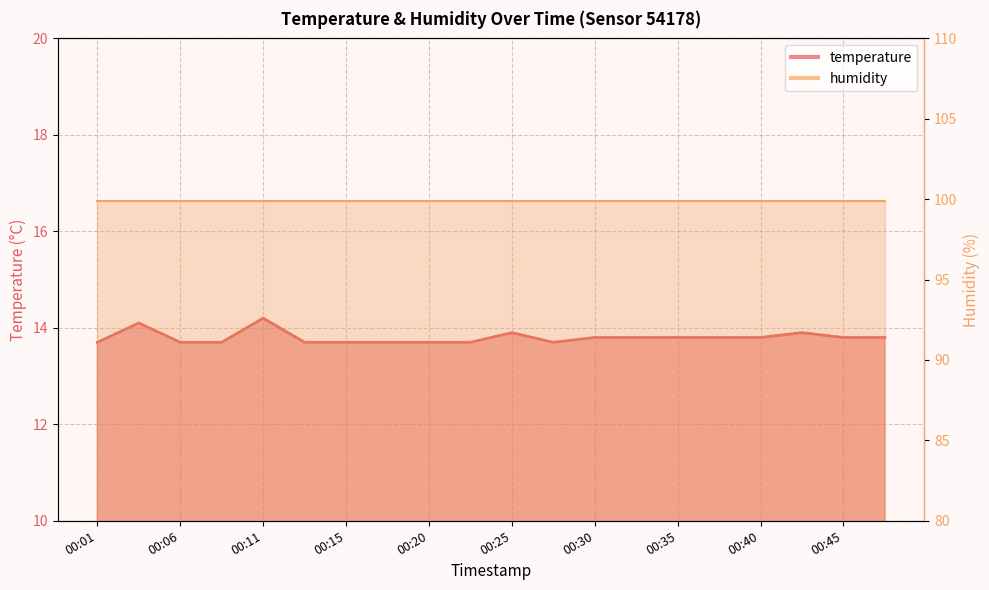

How many values are between 13 and 14?

18